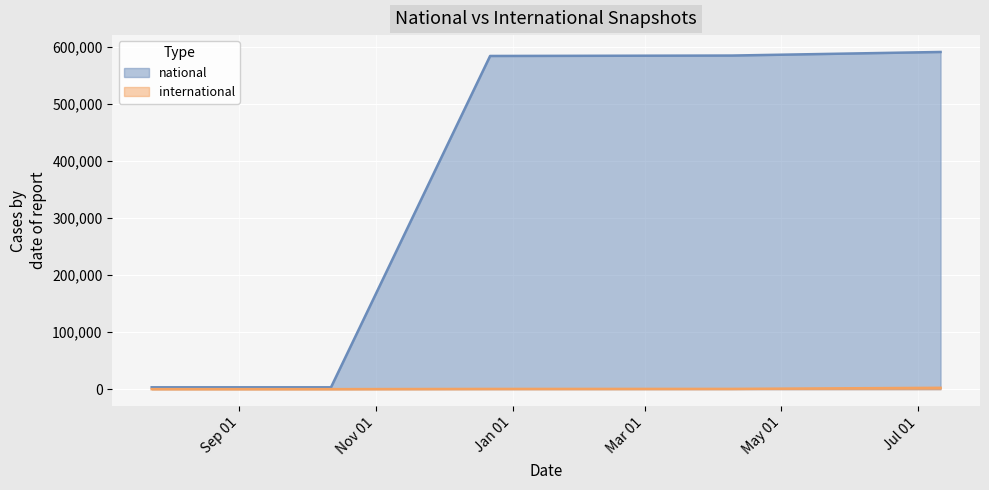

Between 2017-12-22 and 2018-07-11, which is larger?

2018-07-11